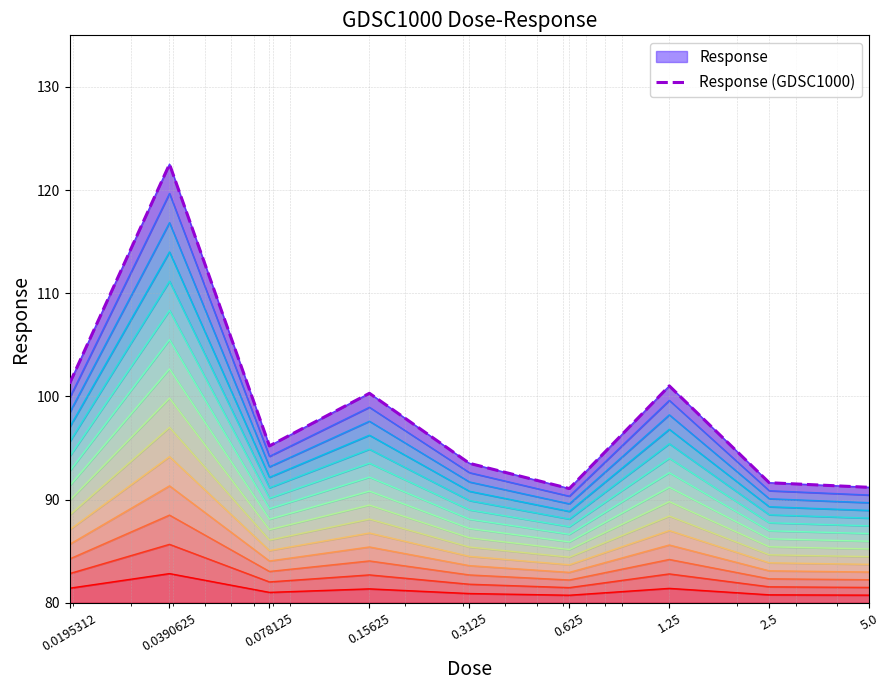

How many points are lower than both their immediate neighbors (excluding endpoints)?

2